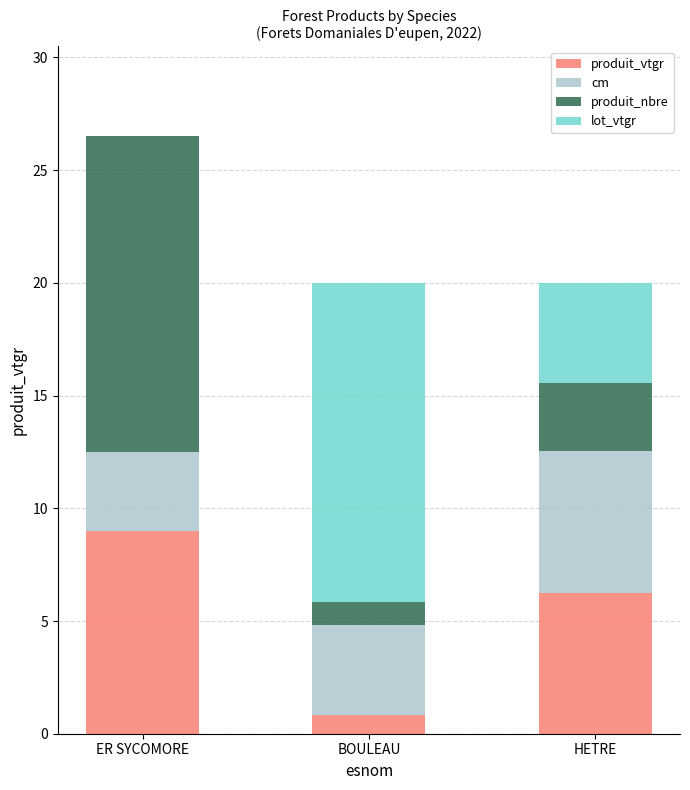

At which label does produit_vtgr reach its peak?

ER SYCOMORE